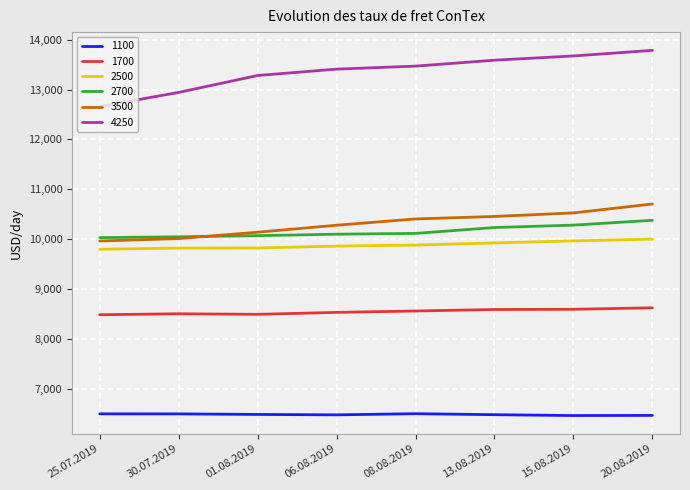

What is the maximum value for 1700?

8622